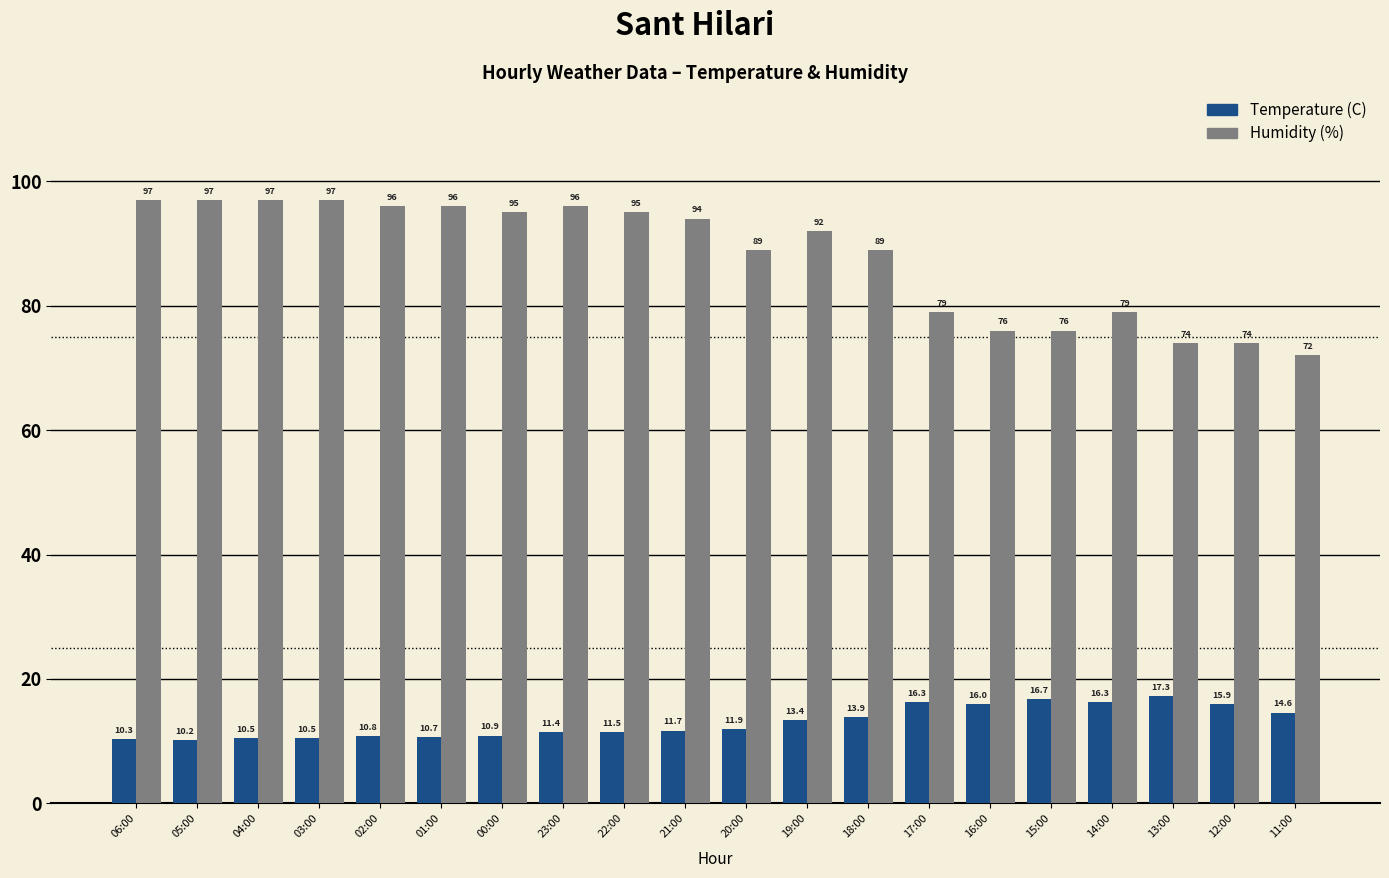

How many groups of bars are there?

20